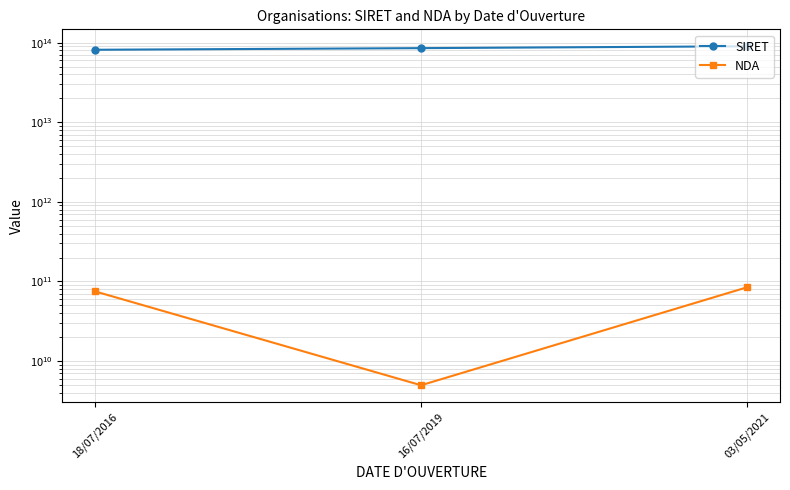

The NDA series shows 131622113831 at 03/05/2021. True or false?

False